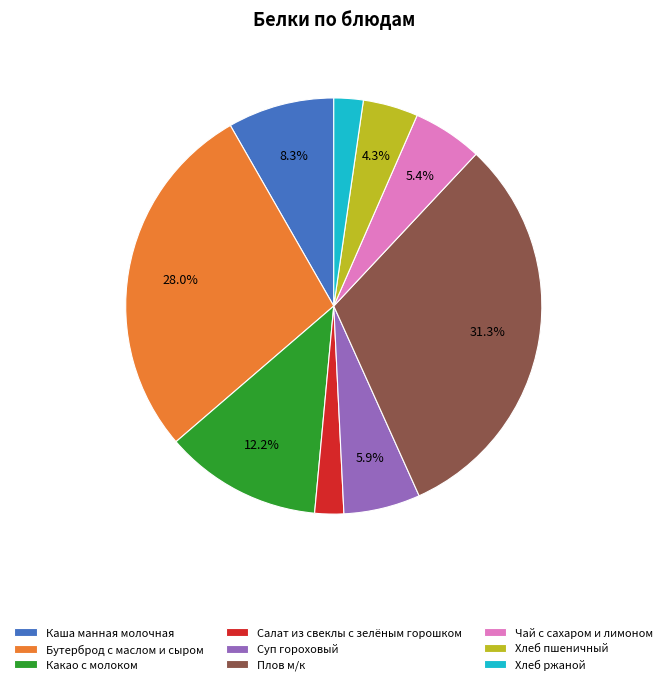

Is it true that Какао с молоком is 12% of the pie?

True